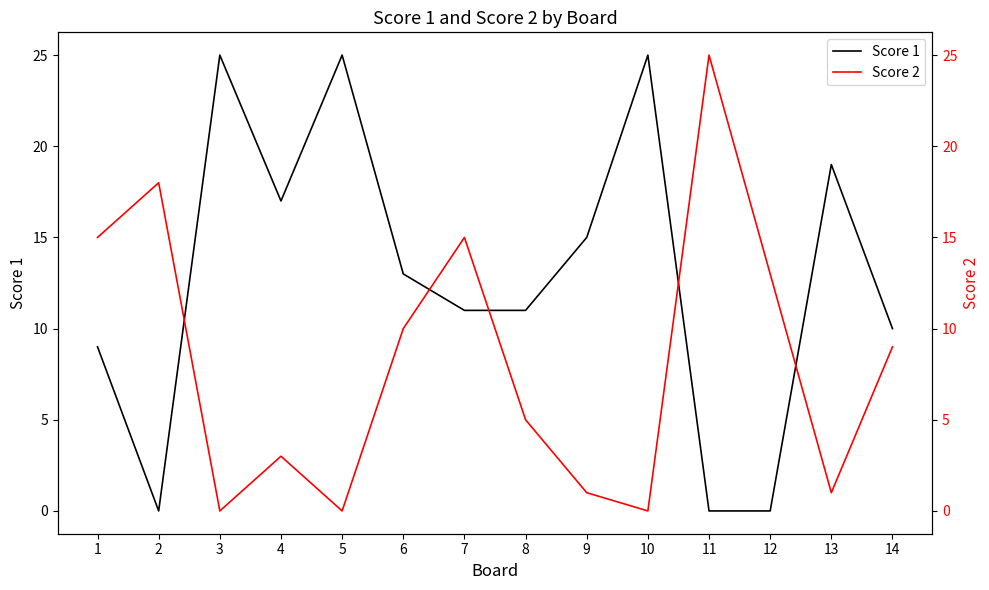

True or false: Score 1 has a value of 25 at 3.

True